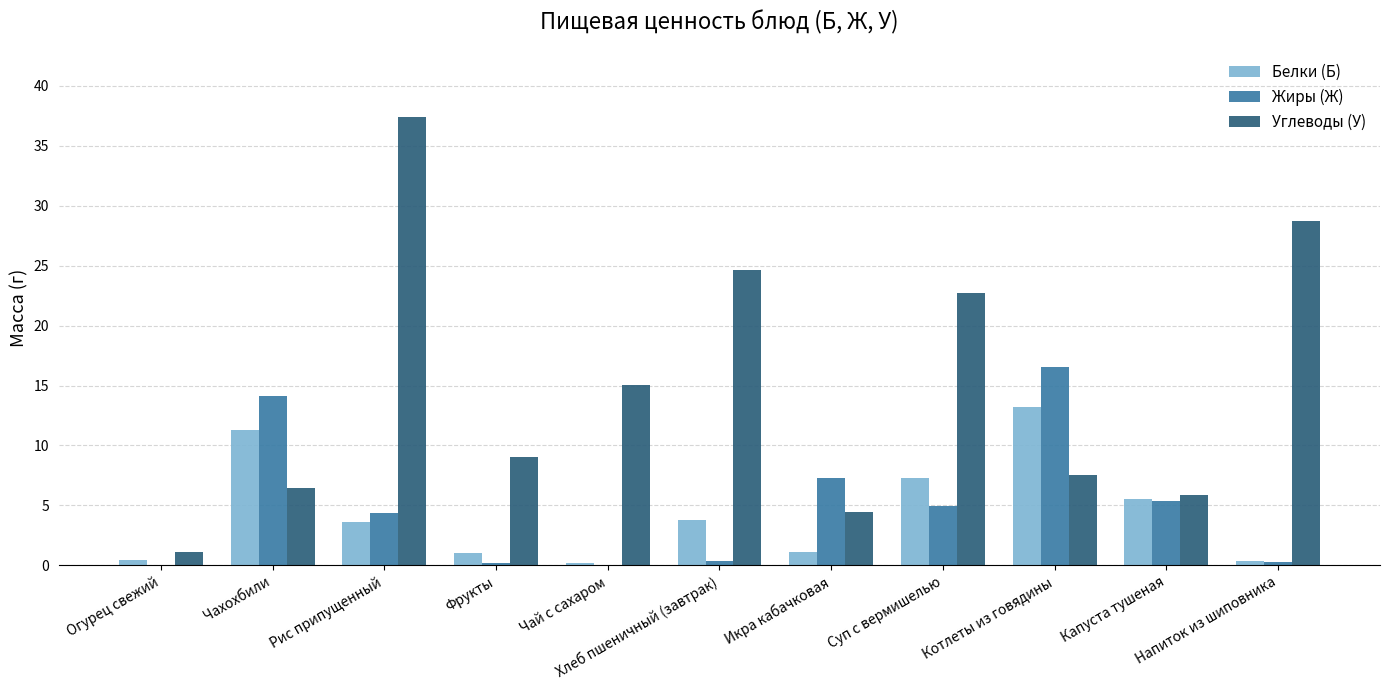

Is the value of Белки (Б) at Огурец свежий greater than the value of Углеводы (У) at Чахохбили?

No